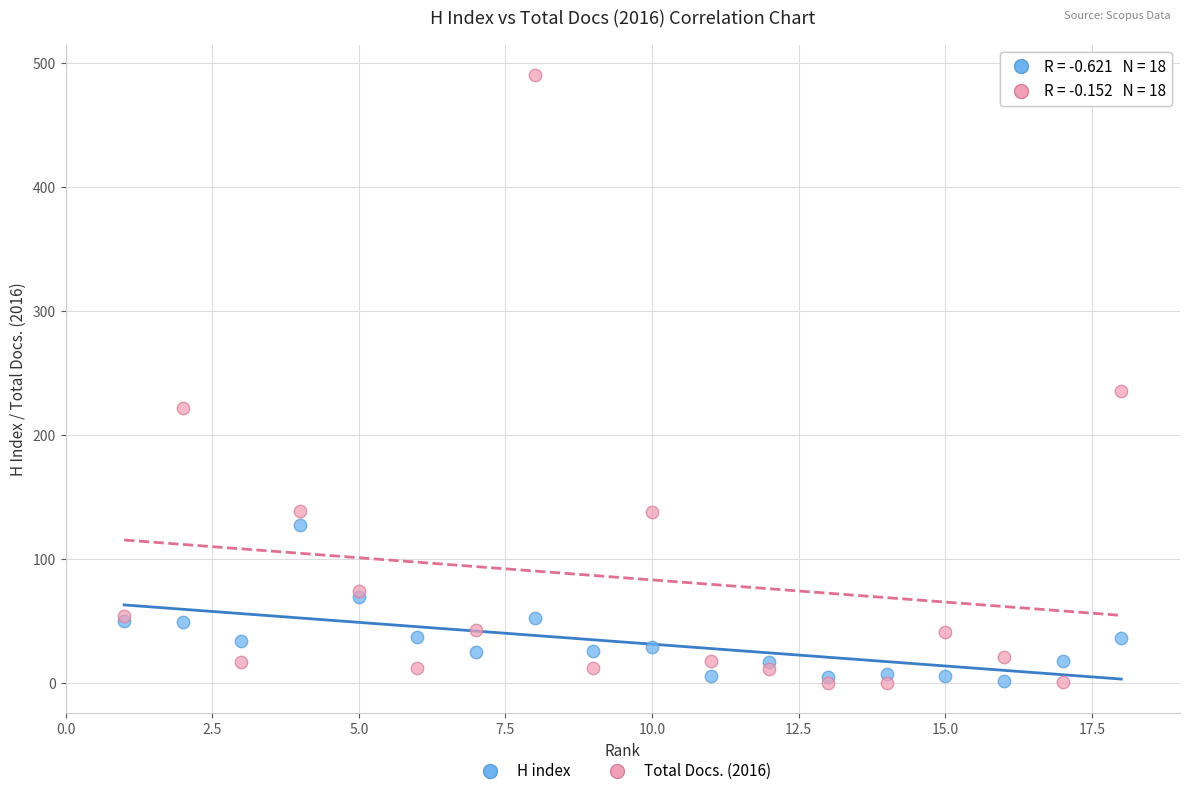

In the Total Docs. (2016) series, what Y value is closest to 245?

235